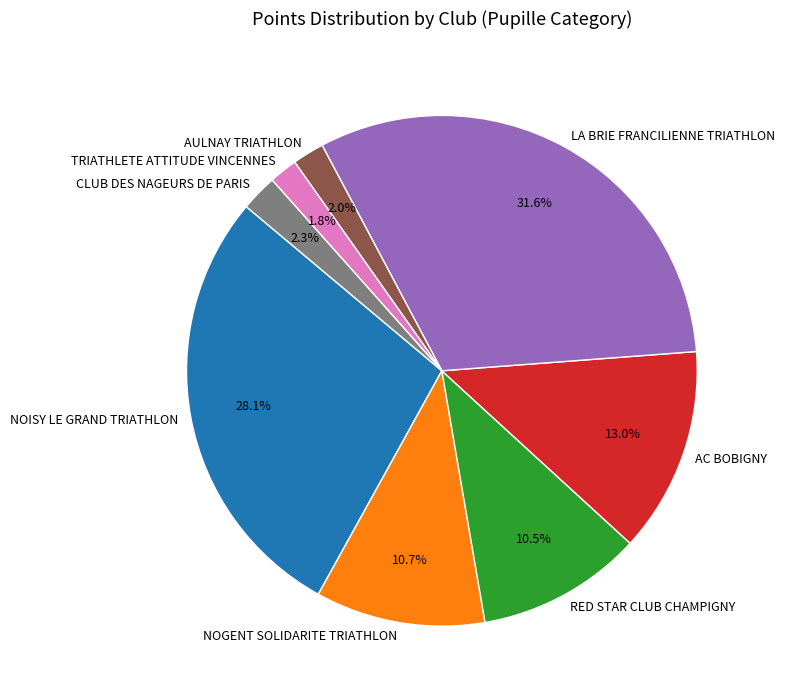

True or false: CLUB DES NAGEURS DE PARIS accounts for 9% of the total.

False